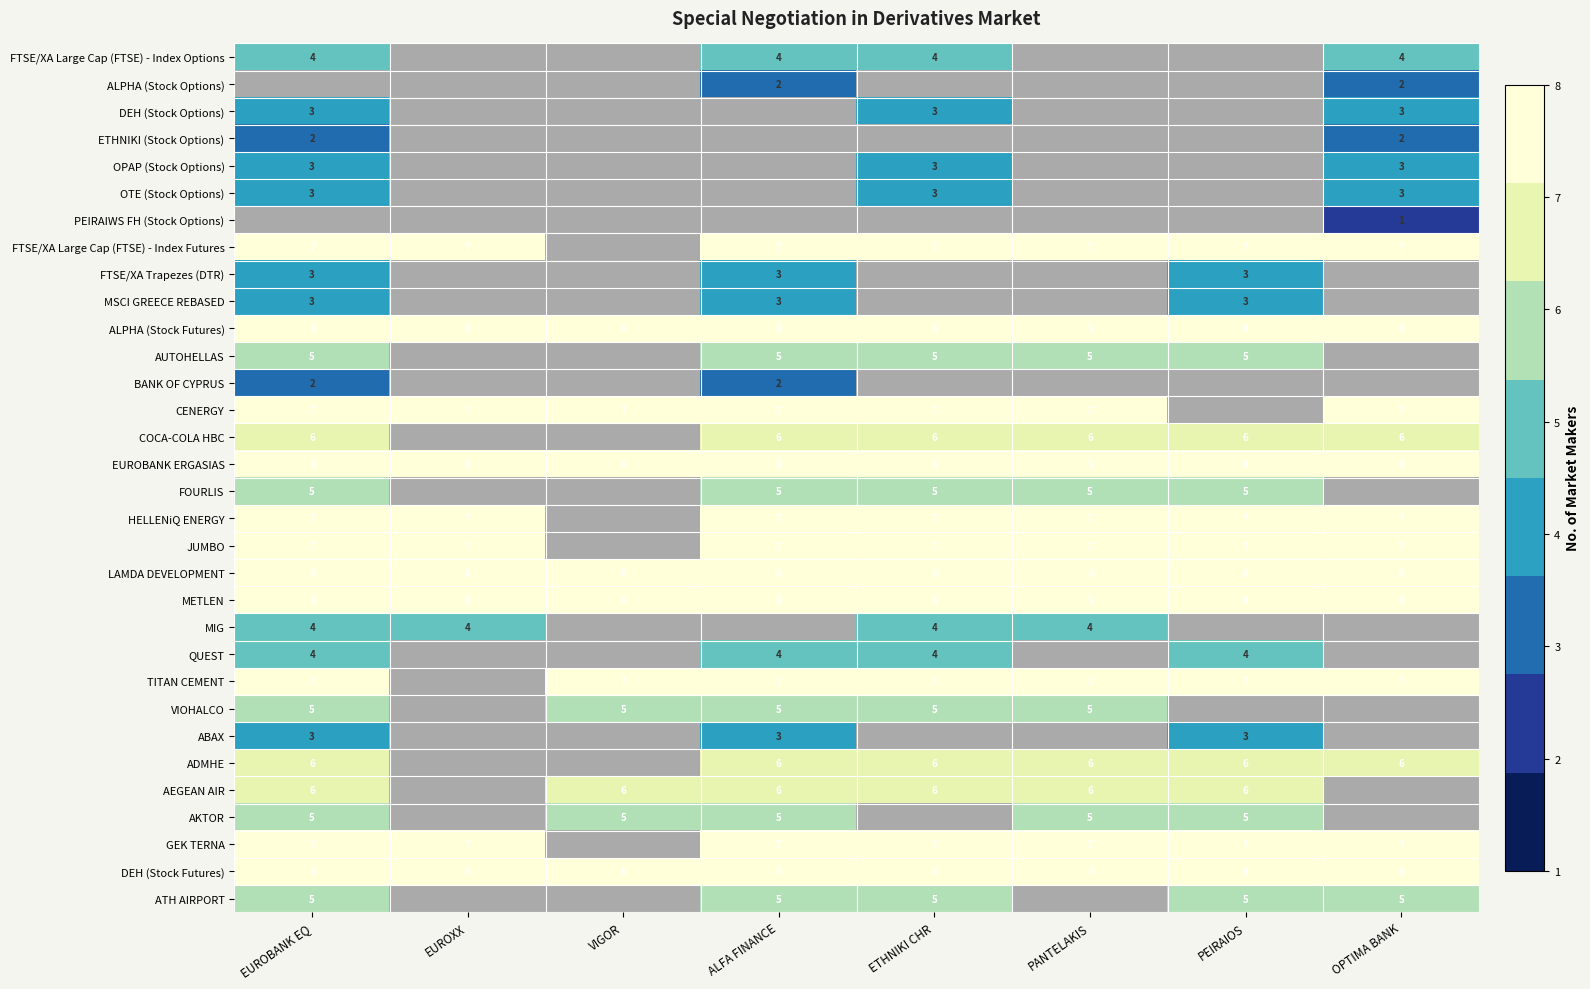

What is the sum of the ALPHA (Stock Futures) values at ETHNIKI CHR and PEIRAIOS?

16